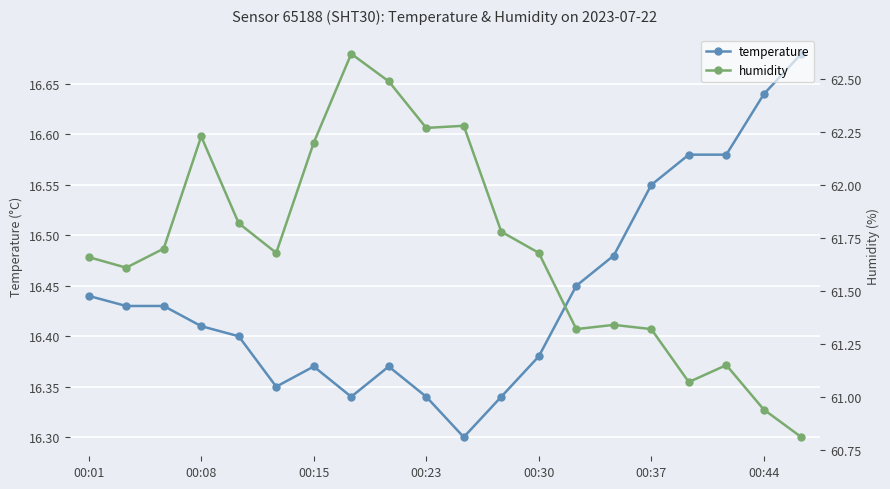

The temperature series shows 22.4 at 00:44. True or false?

False